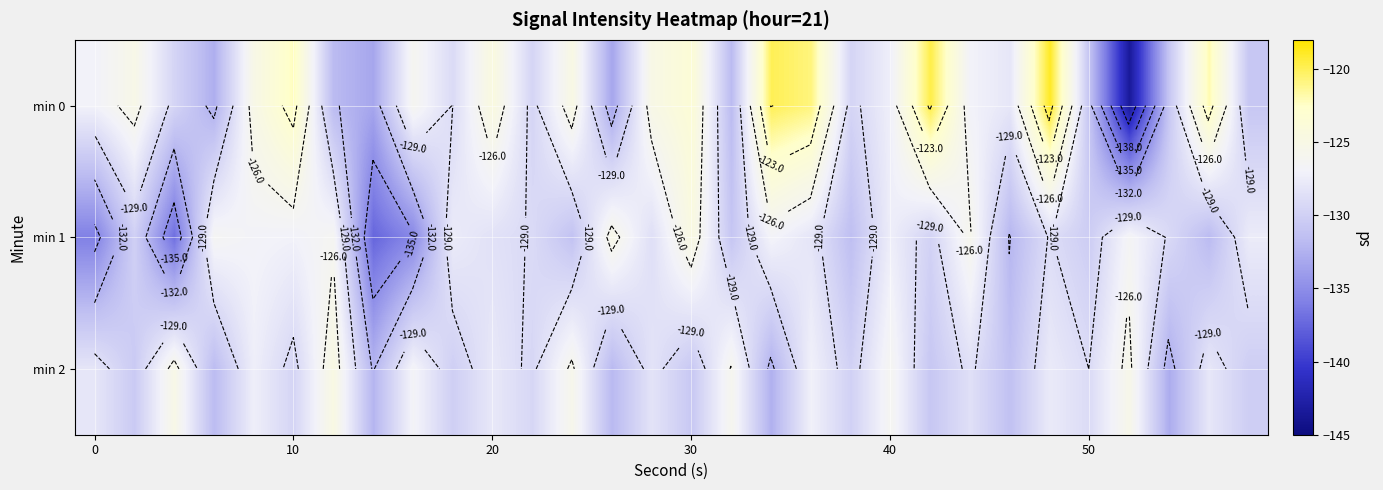

List the series in order of their overall mean, highest first.

min 0, min 2, min 1